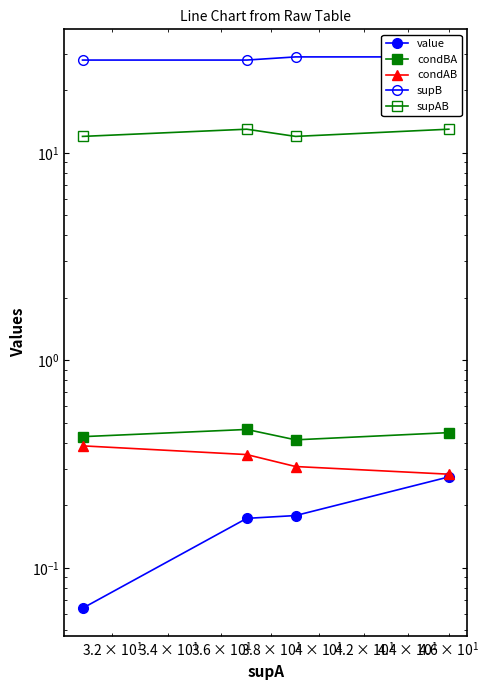

How many lines are shown in the chart?

5